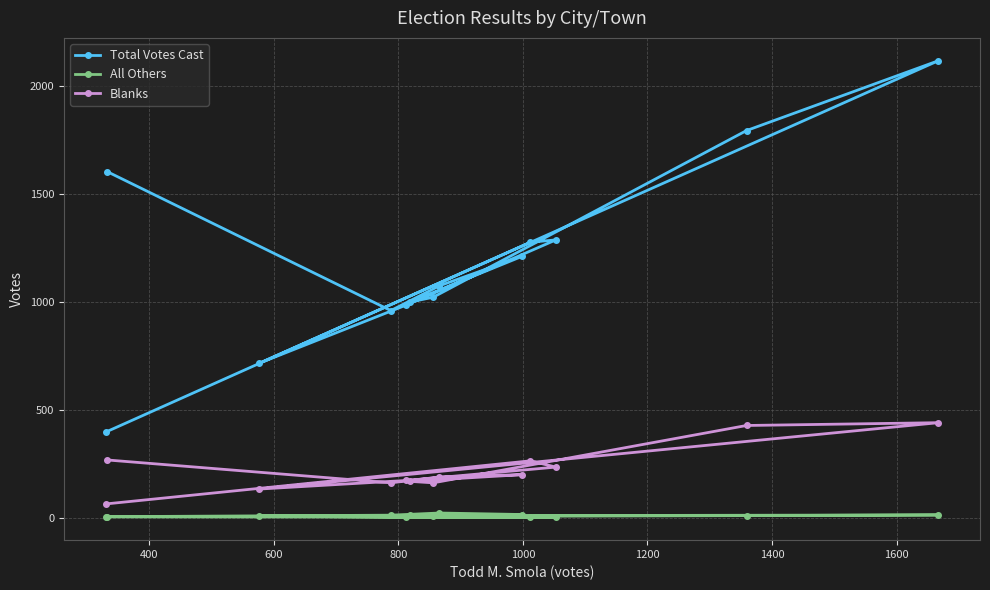

Reading left to right, list all the values displayed in this chart.

Total Votes Cast: 1604	960	1075	1212	999	1022	1795	2119	715	986	1288	1277	396
All Others: 4	11	21	14	13	5	9	12	7	1	1	2	3
Blanks: 267	161	188	199	168	161	427	440	132	172	234	263	63